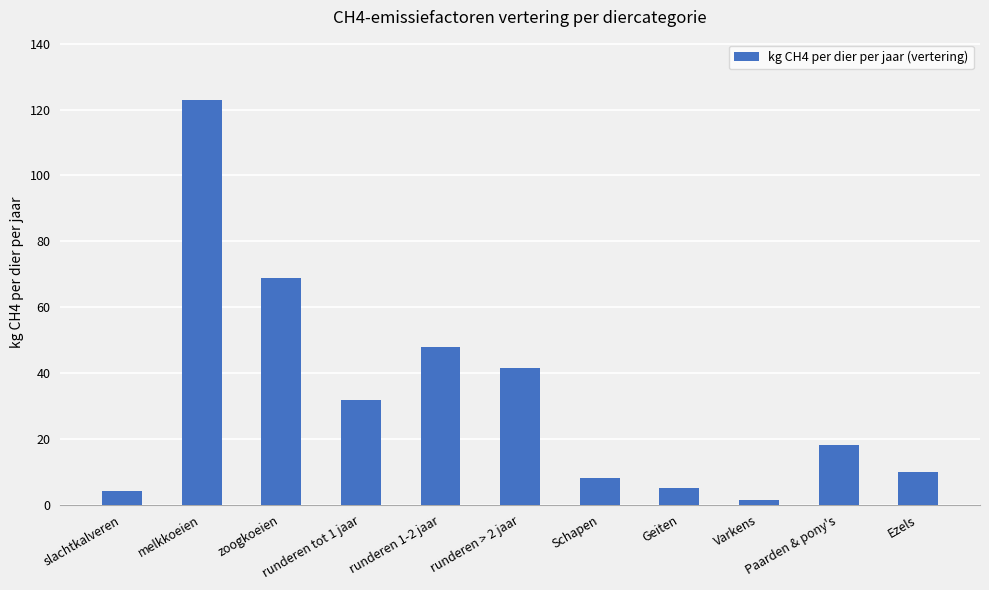

What is the difference between the values at Ezels and Paarden & pony's?

8.0